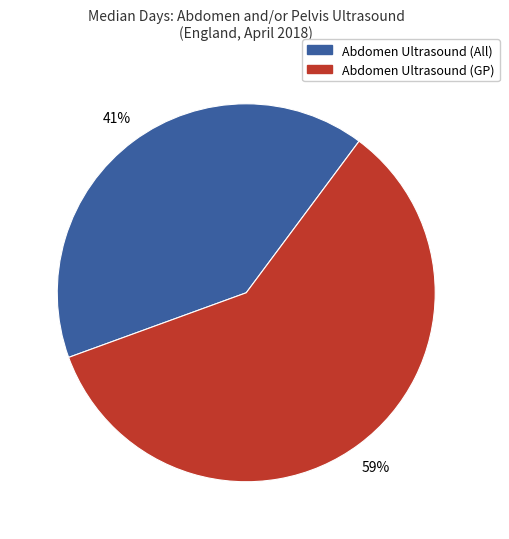

What is the smallest slice in the pie chart?

Abdomen Ultrasound (All)